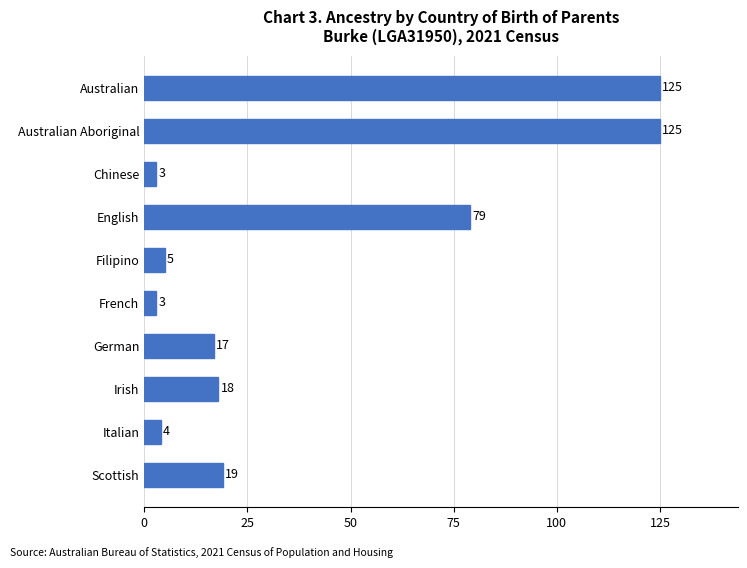

Count the number of data series in this chart.

1